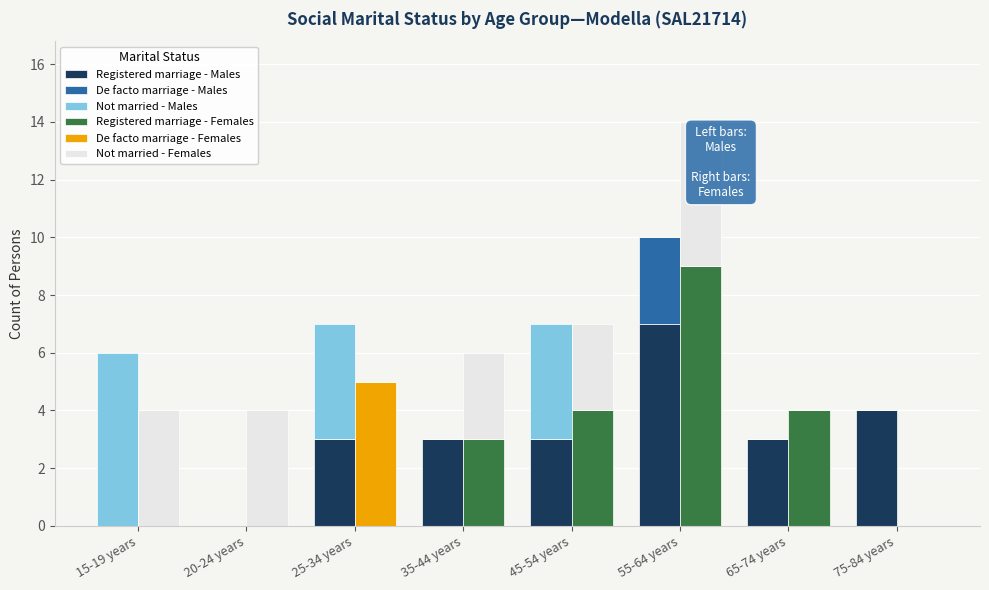

At how many categories does at least one series exceed 6?

1